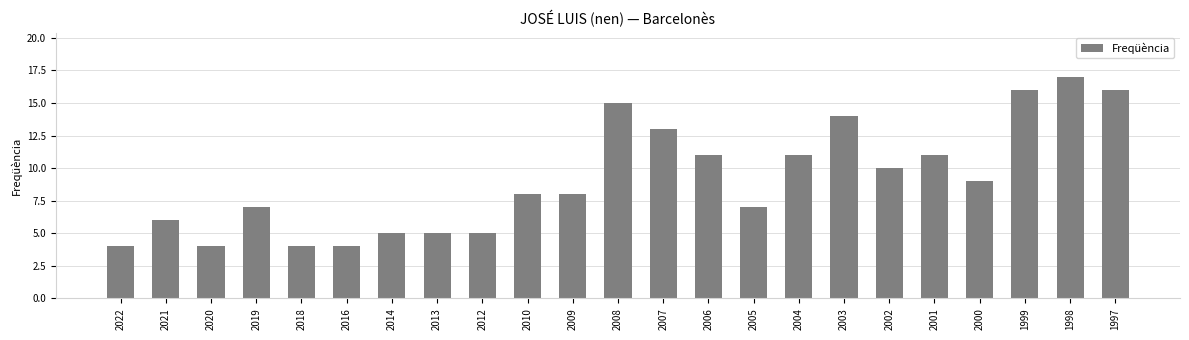

At which label is the value closest to 10?

2002